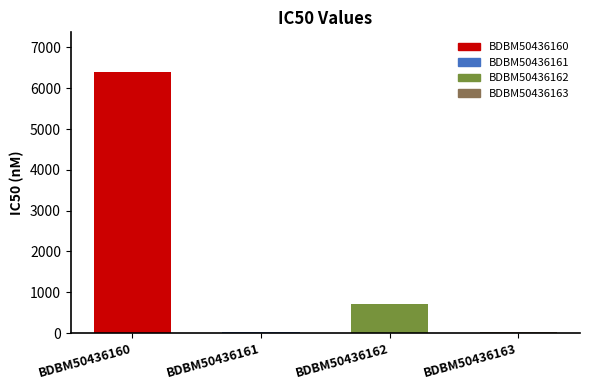

What is the sum of the values at BDBM50436162 and BDBM50436163?

740